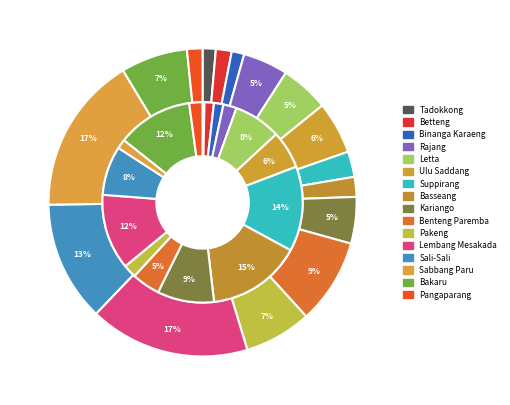

How many segments does this pie chart have?

16